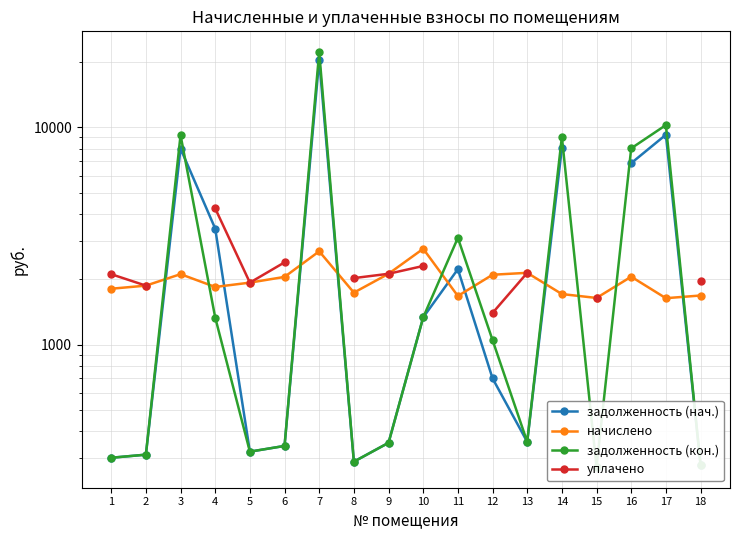

Does the chart display data point markers on the line(s)?

Yes